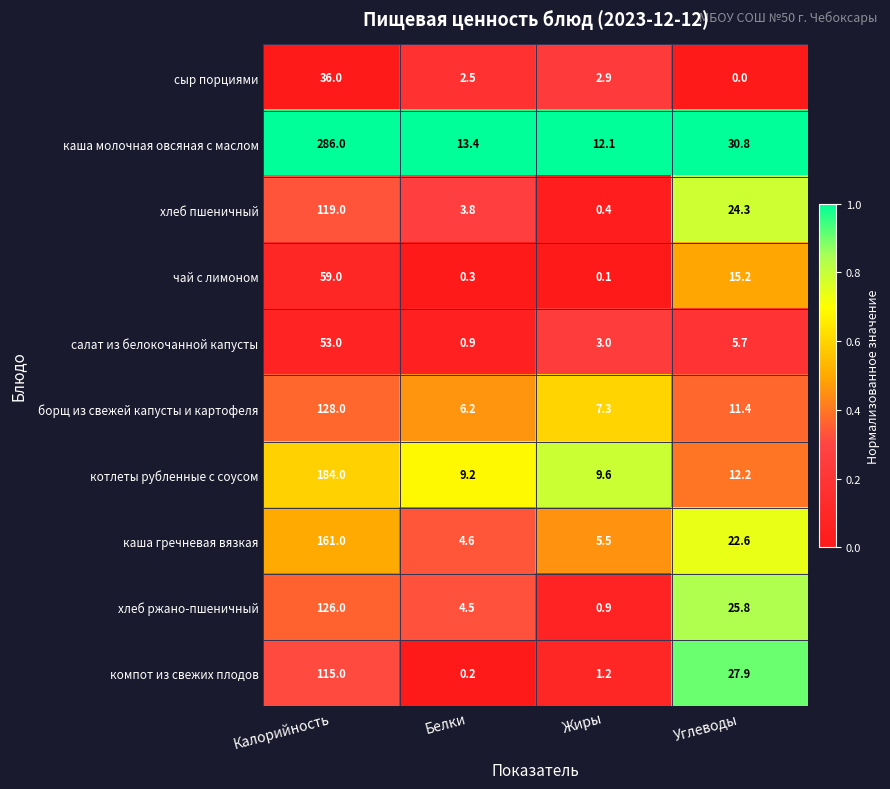

Rank the series by their maximum value, from highest to lowest.

каша молочная овсяная с маслом, котлеты рубленные с соусом, каша гречневая вязкая, борщ из свежей капусты и картофеля, хлеб ржано-пшеничный, хлеб пшеничный, компот из свежих плодов, чай с лимоном, салат из белокочанной капусты, сыр порциями